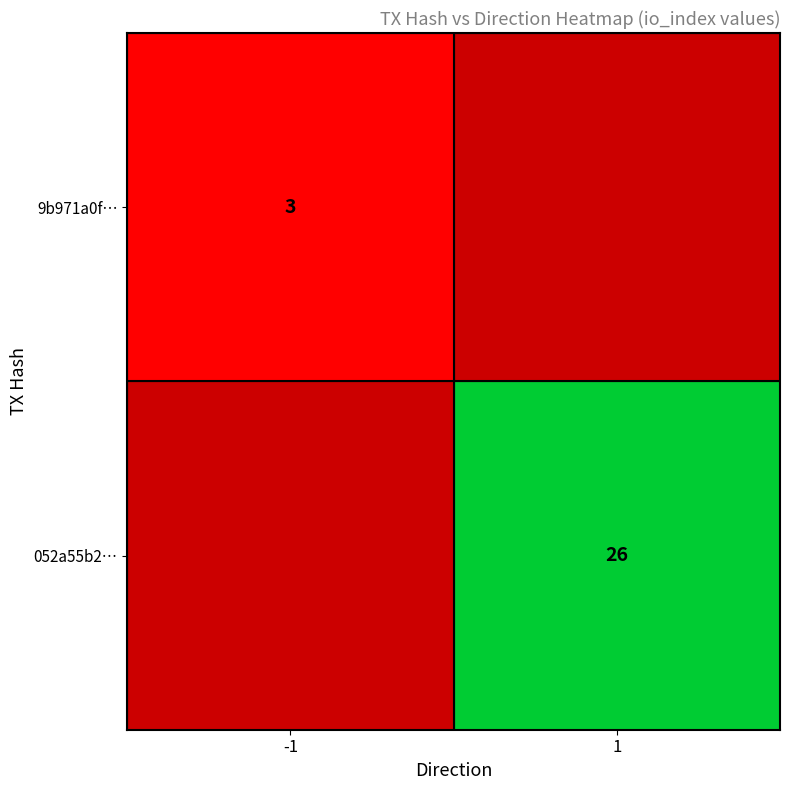

The value of 9b971a0f… at -1 is 3. True or false?

True